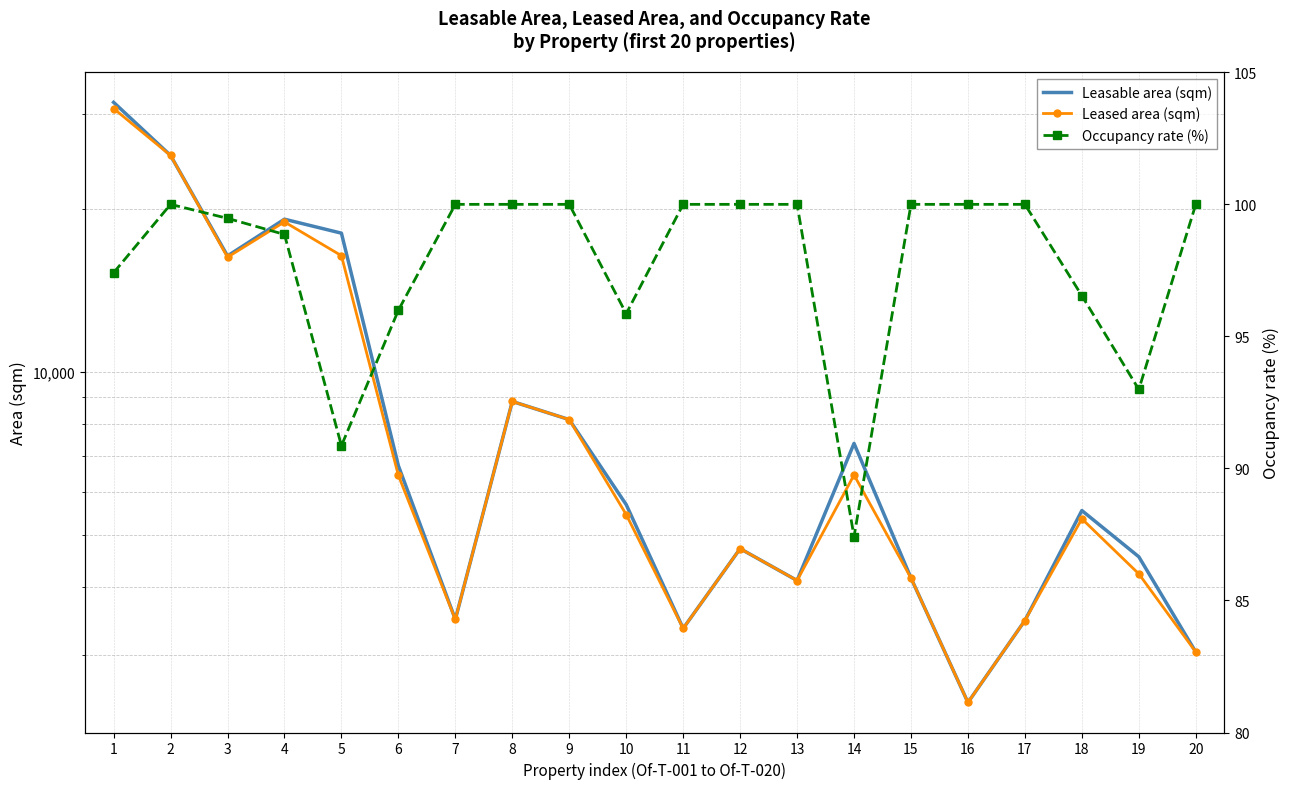

What is the value of the Occupancy rate (%) point at the 10th from the left?

95.9